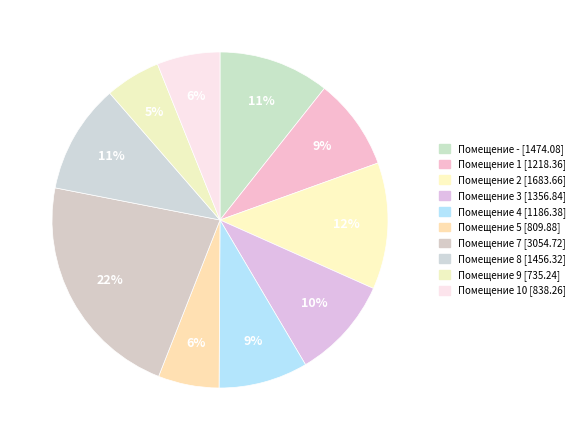

How many segments does this pie chart have?

10